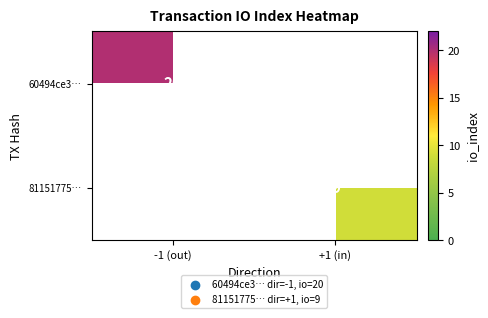

The 81151775… series shows 9 at +1 (in). True or false?

True